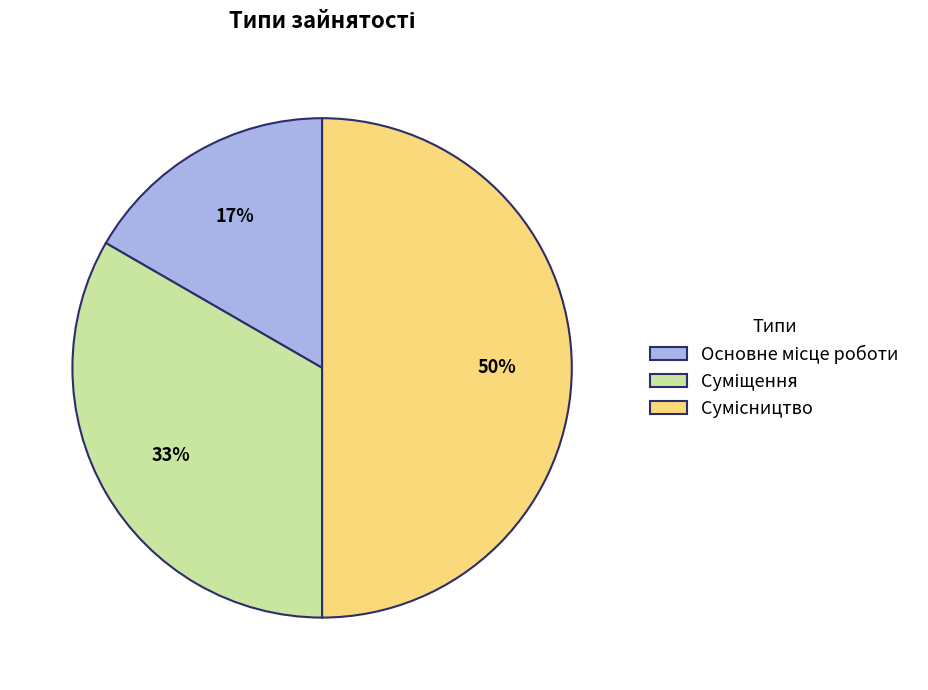

To the nearest percent, what is the average slice percentage?

33%